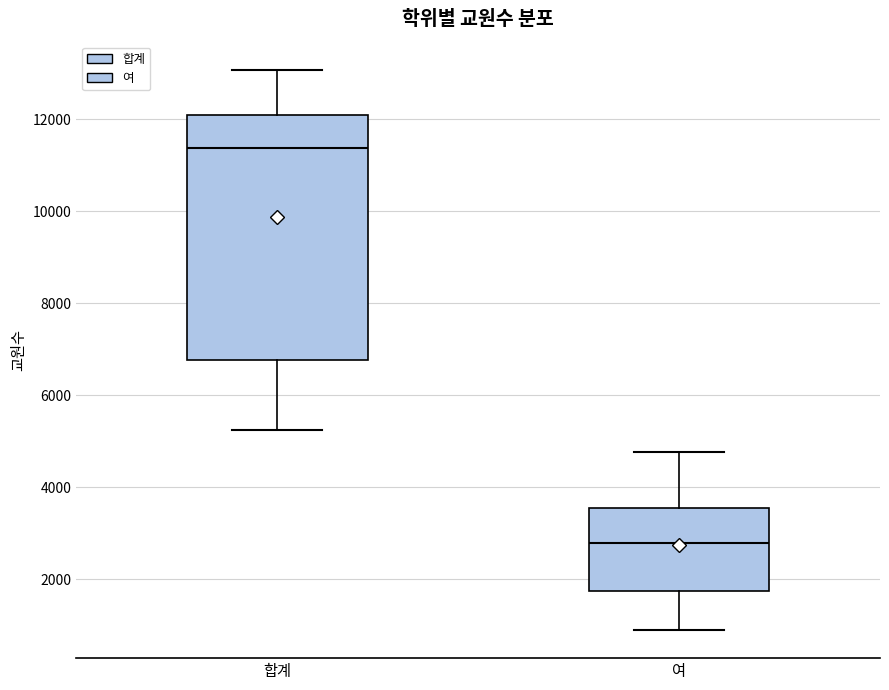

Reading left to right, transcribe this box plot: for each box, give where its median line is, the range the box spans, and where its two whiskers end, as read against the y-axis. The values are not printed on the chart, so give them approximately, as read against the axis.

합계: median 11400, box 6800 to 12200, whiskers 5200 to 13000
여: median 2800, box 1800 to 3600, whiskers 800 to 4800